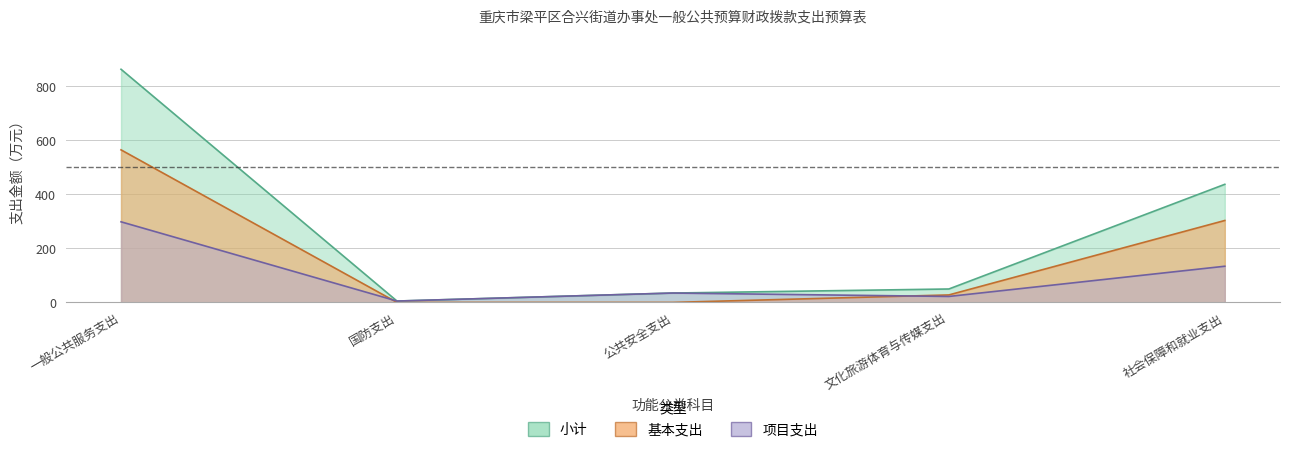

How many values in the 基本支出 series are below 27?

2